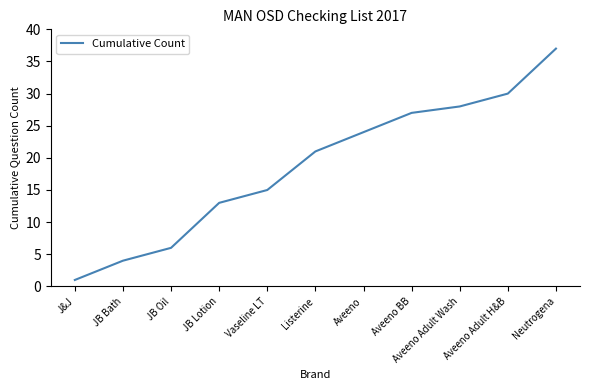

Approximately how many times larger is the value at JB Oil compared to Aveeno Adult H&B?

0.2